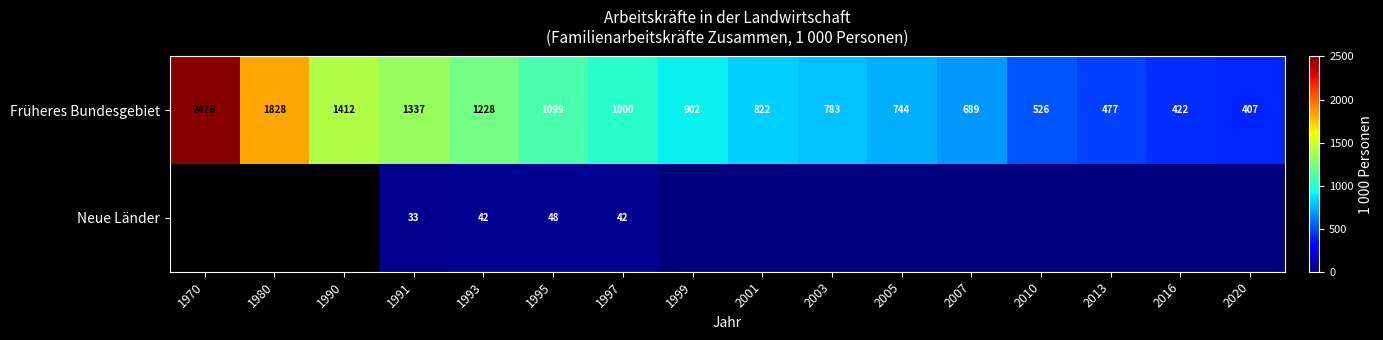

What is the difference between the second highest and second lowest values in the Früheres Bundesgebiet series?

1406.0